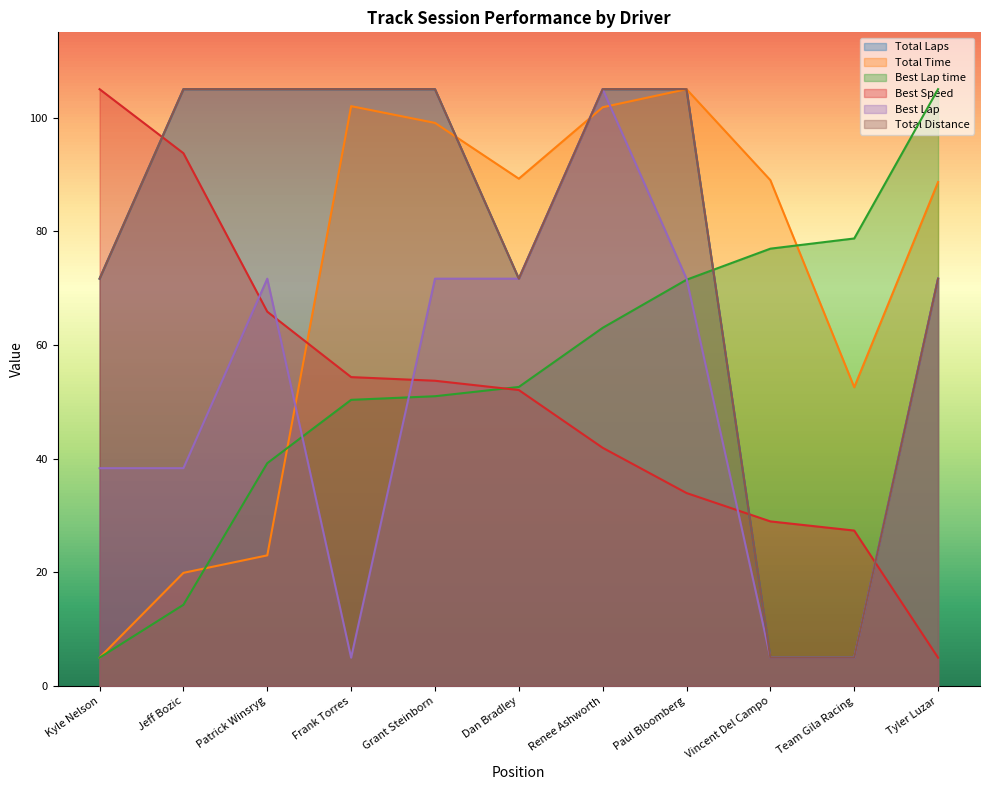

List the series in order of their peak value, lowest first.

Total Laps, Total Time, Best Lap time, Best Speed, Best Lap, Total Distance